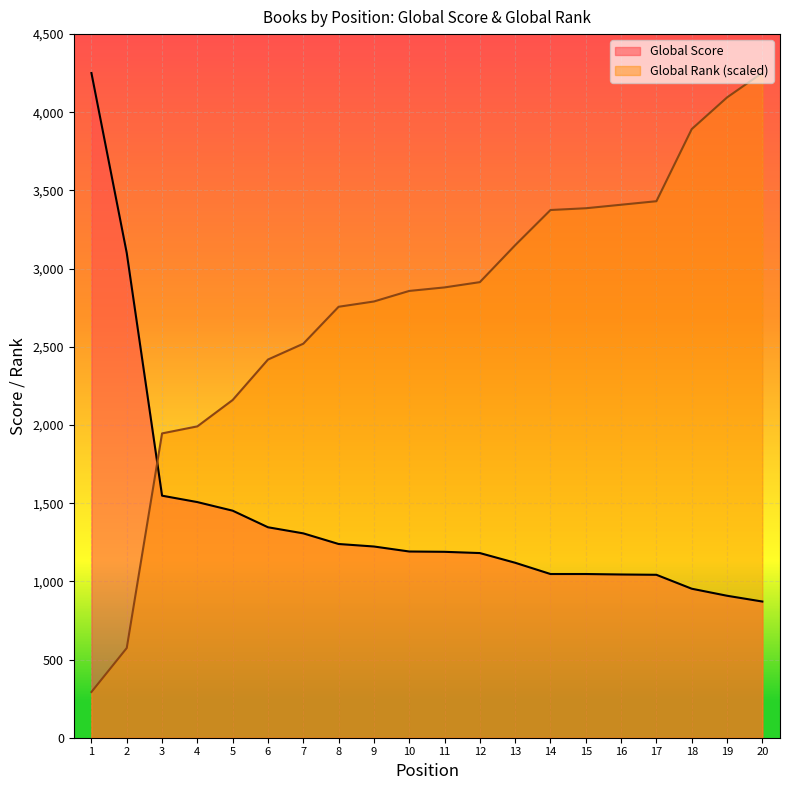

Reading right to left, what are all the values shown in this chart?

Global Score: 20=871.0	19=908.0	18=953.0	17=1042.0	16=1044.0	15=1047.0	14=1047.0	13=1119.0	12=1181.0	11=1189.0	10=1191.0	9=1223.0	8=1239.0	7=1307.0	6=1346.0	5=1452.0	4=1507.0	3=1548.0	2=3100.0	1=4251.0
Global Rank: 20=4252.5	19=4095.0	18=3892.5	17=3431.2	16=3408.8	15=3386.2	14=3375.0	13=3150.0	12=2913.8	11=2880.0	10=2857.5	9=2790.0	8=2756.2	7=2520.0	6=2418.8	5=2160.0	4=1991.2	3=1946.2	2=573.8	1=292.5